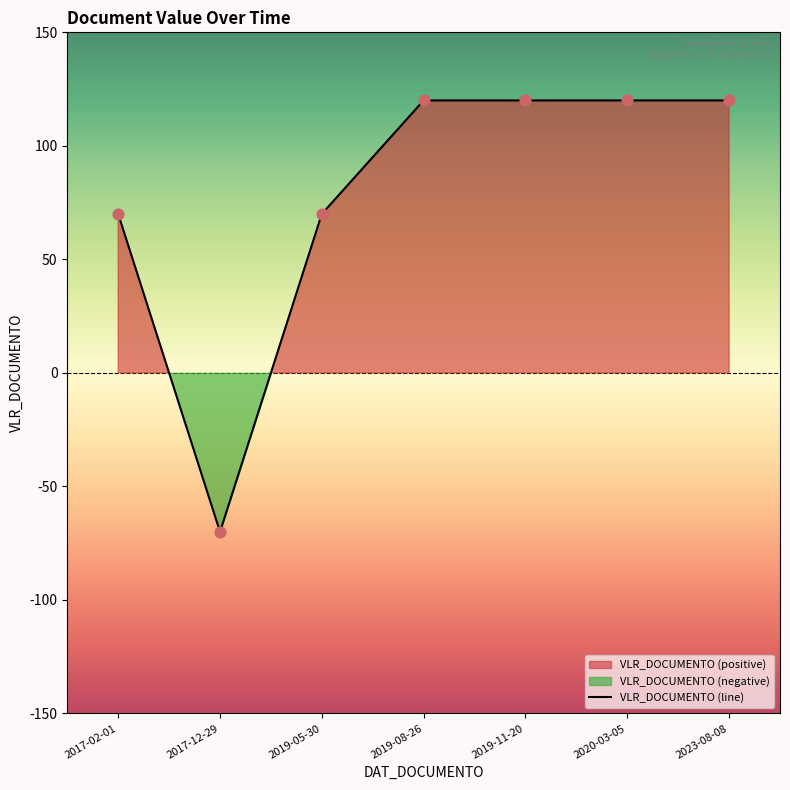

What is the change in value from 2019-08-26 to 2019-05-30?

-50